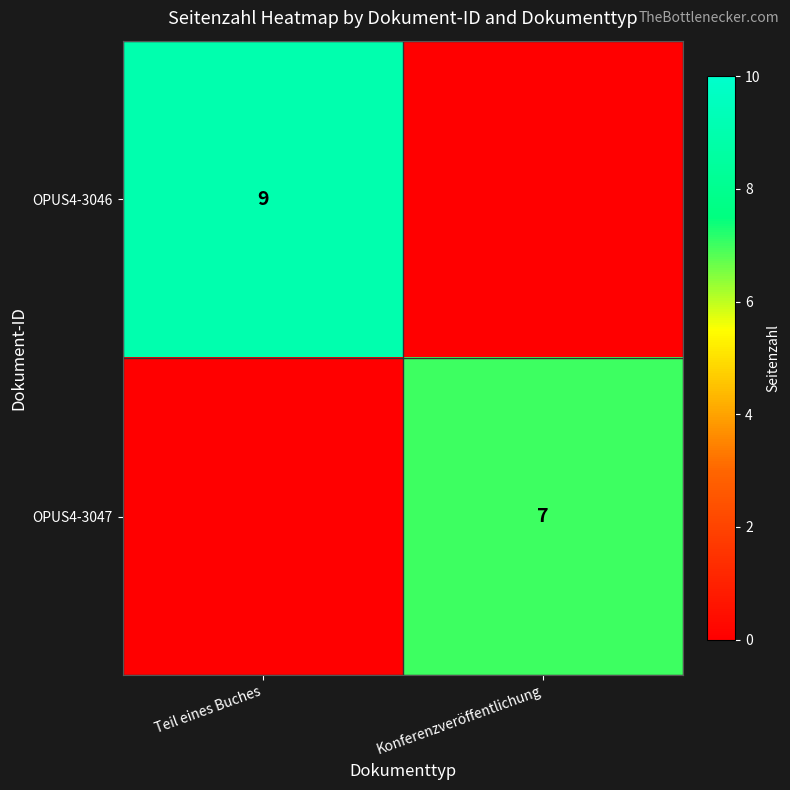

The OPUS4-3047 series shows 9 at Konferenzveröffentlichung. True or false?

False